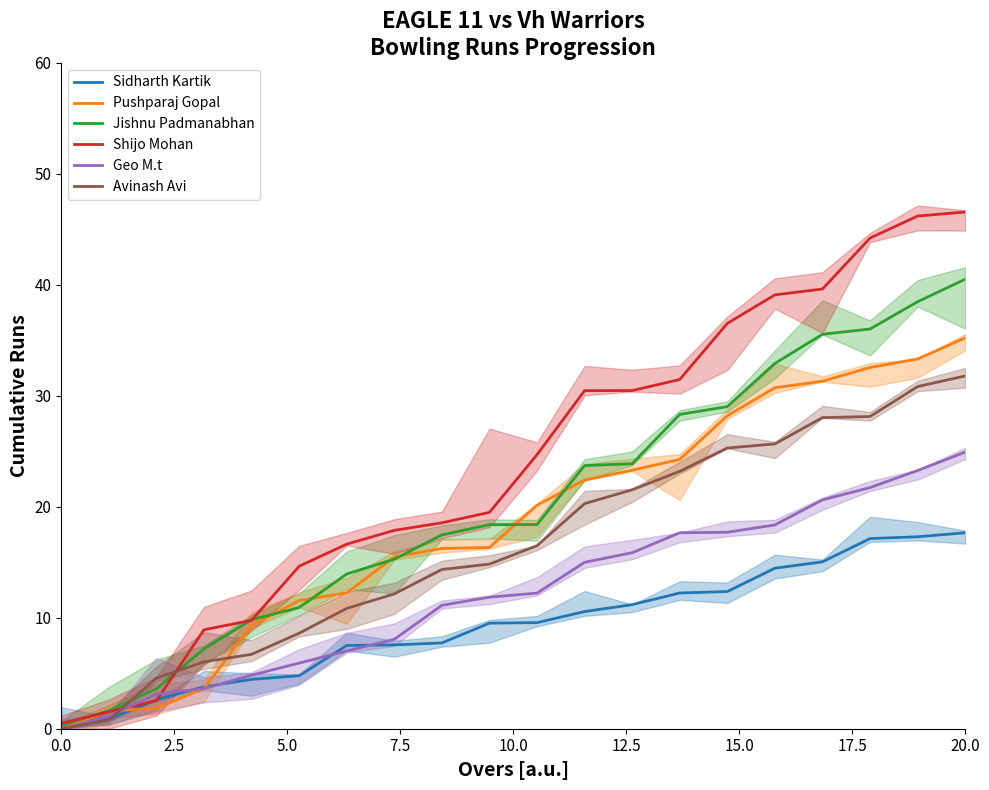

What is the maximum value for Jishnu Padmanabhan?

40.5